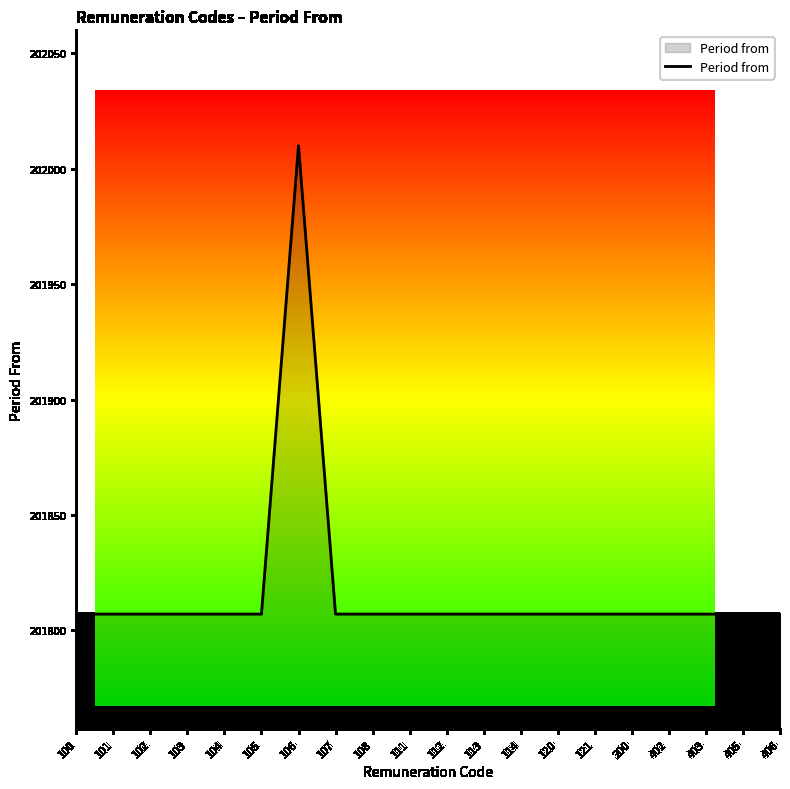

Approximately how many times larger is the value at 120 compared to 405?

1.0